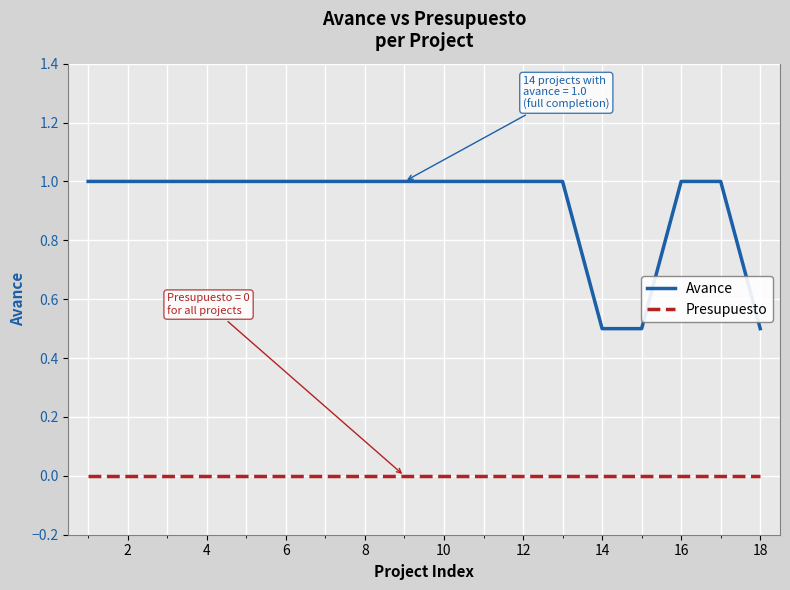

How many lines are shown in the chart?

2